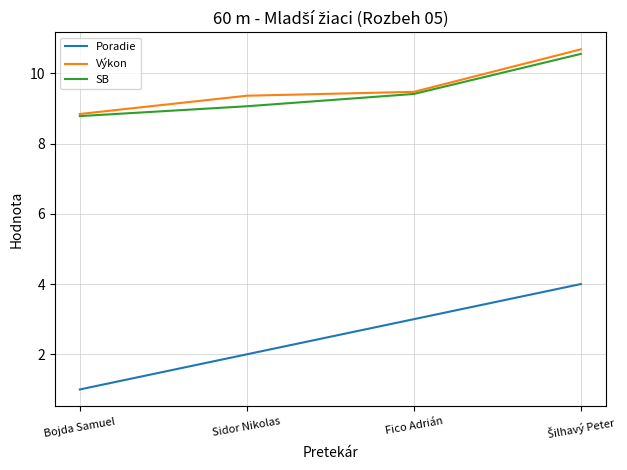

Is this an area chart (filled region under the line)?

No